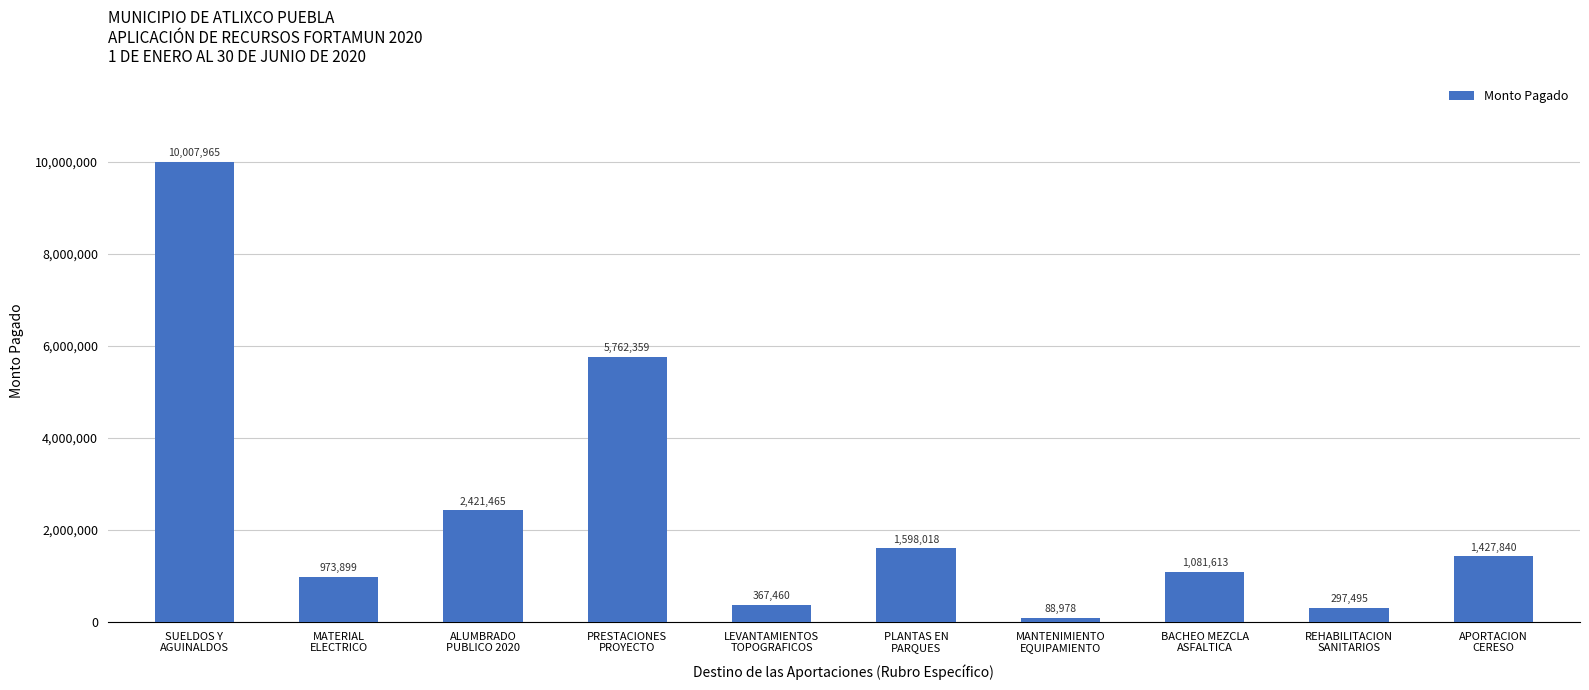

What is the smallest value displayed?

88977.7